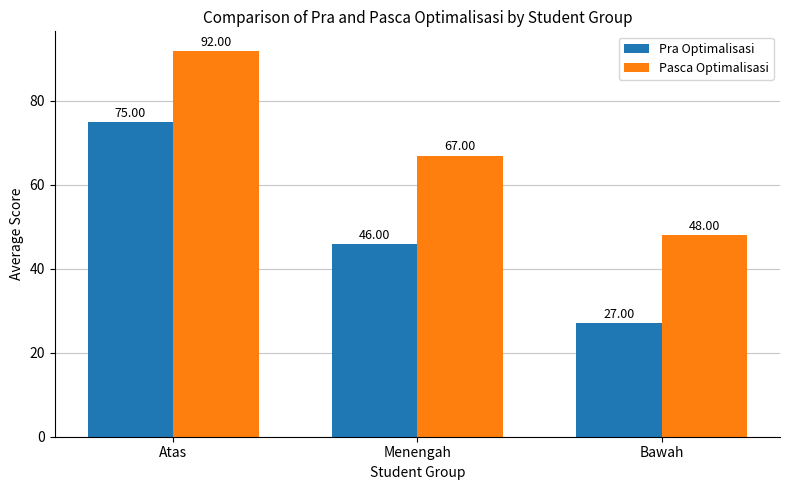

What is the label of the 1st bar from the left?

Atas